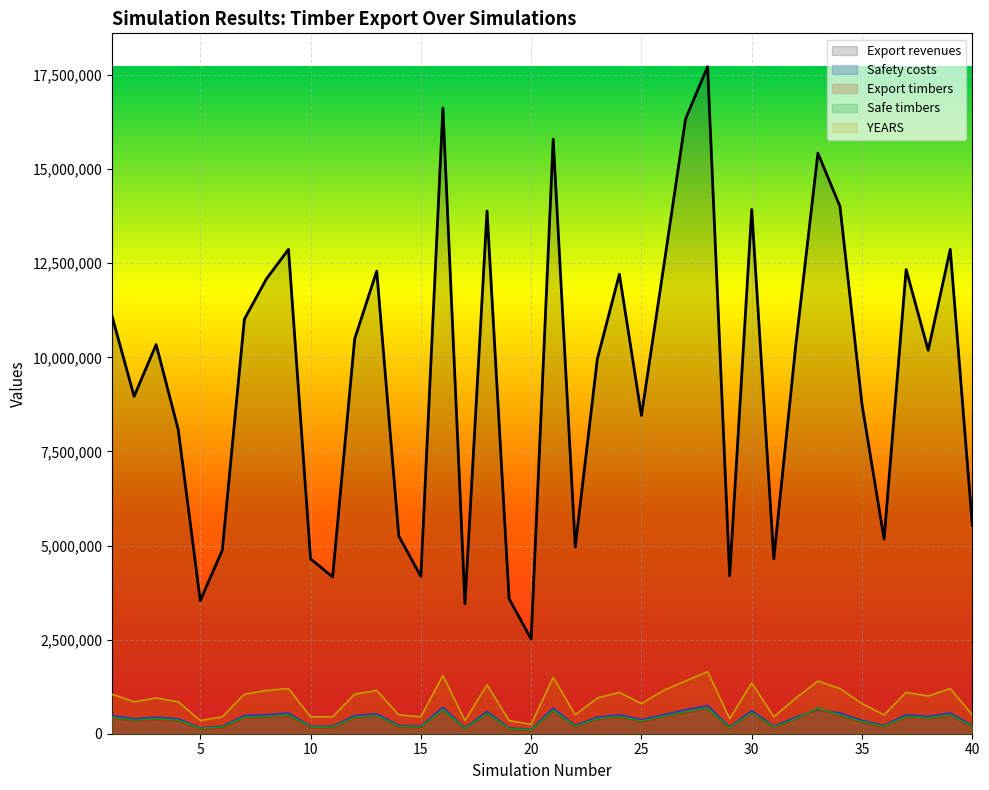

What is the maximum value shown in the chart?

17723750